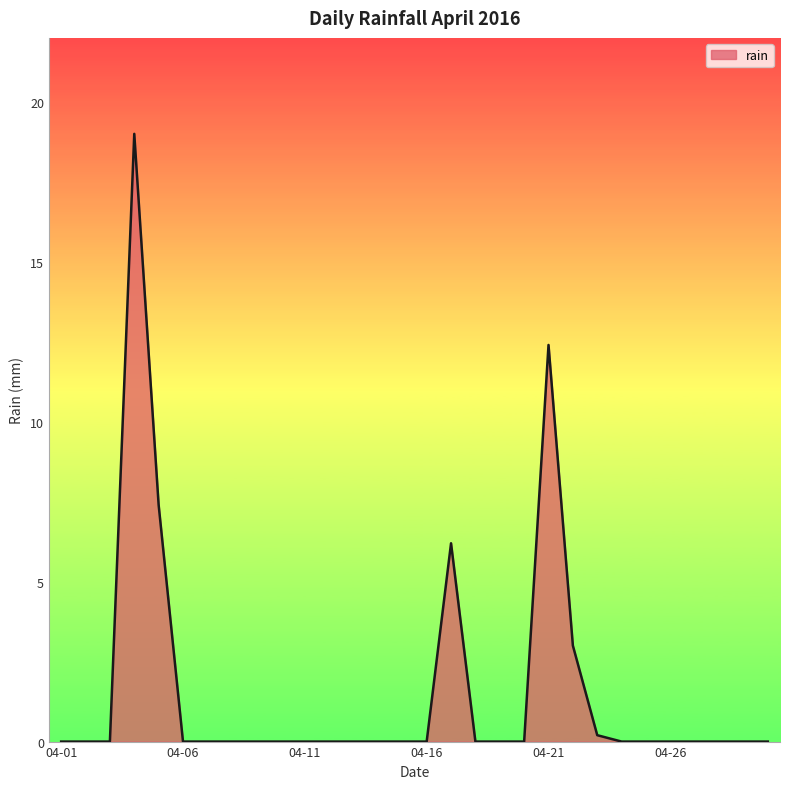

How many lines are shown in the chart?

1